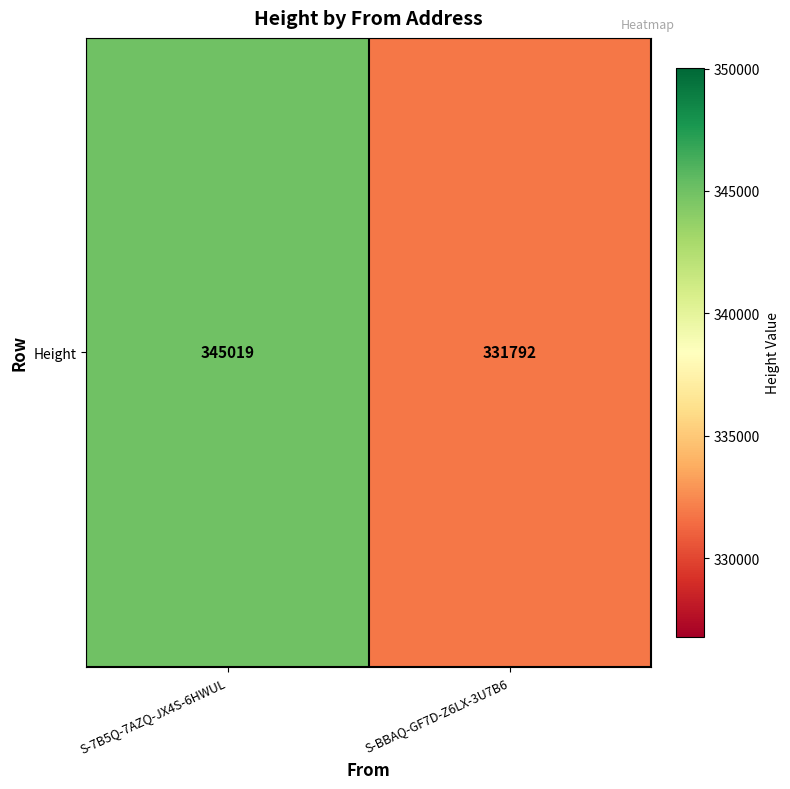

How many series are shown in this chart?

1